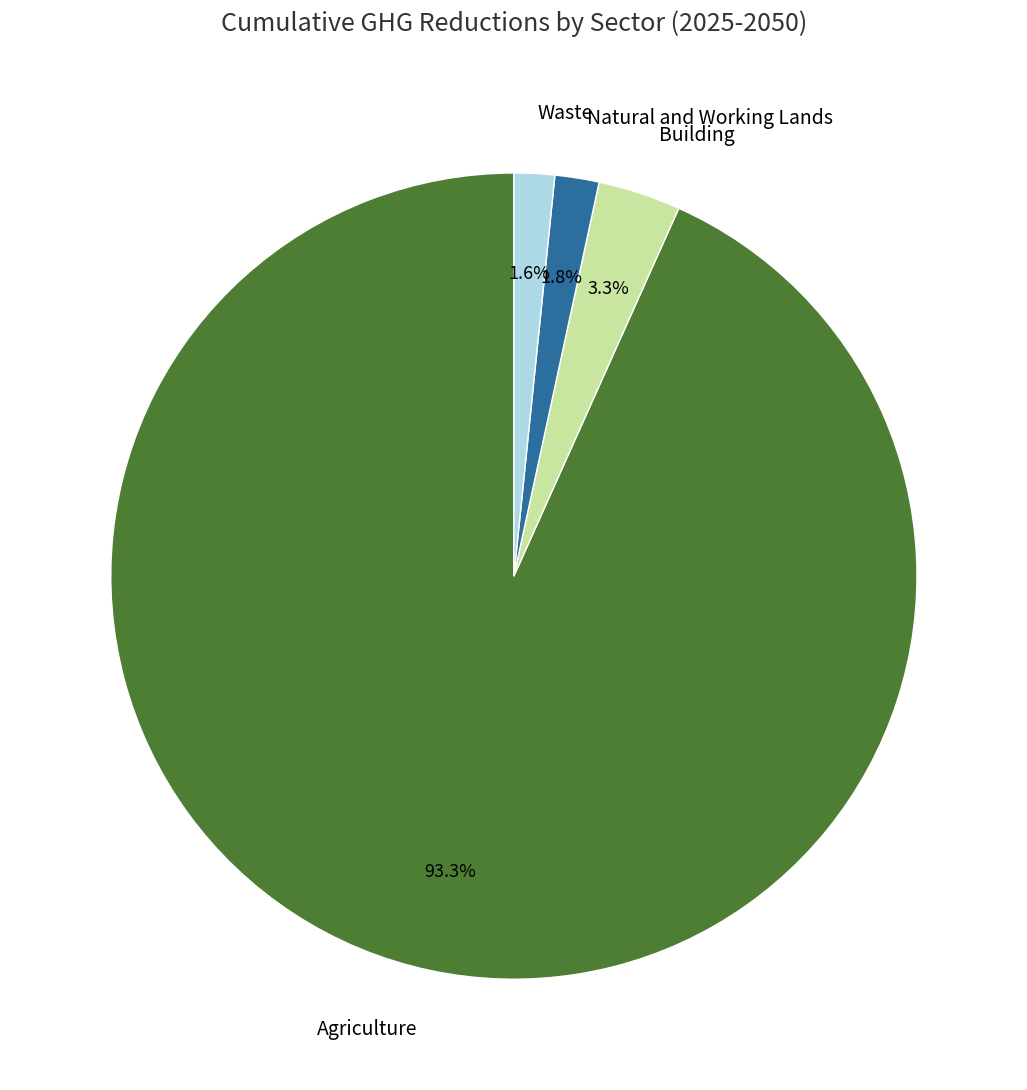

What percentage do Building and Natural and Working Lands together represent?

5.1%